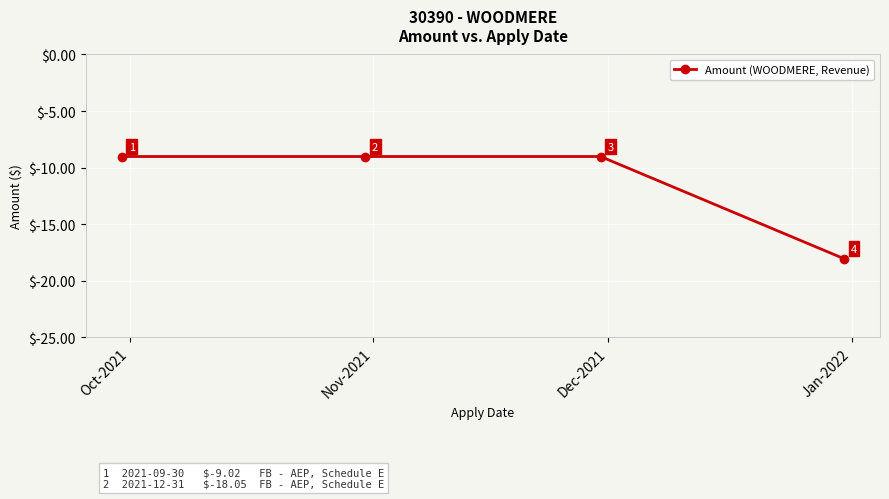

What is the greatest value displayed?

-9.0